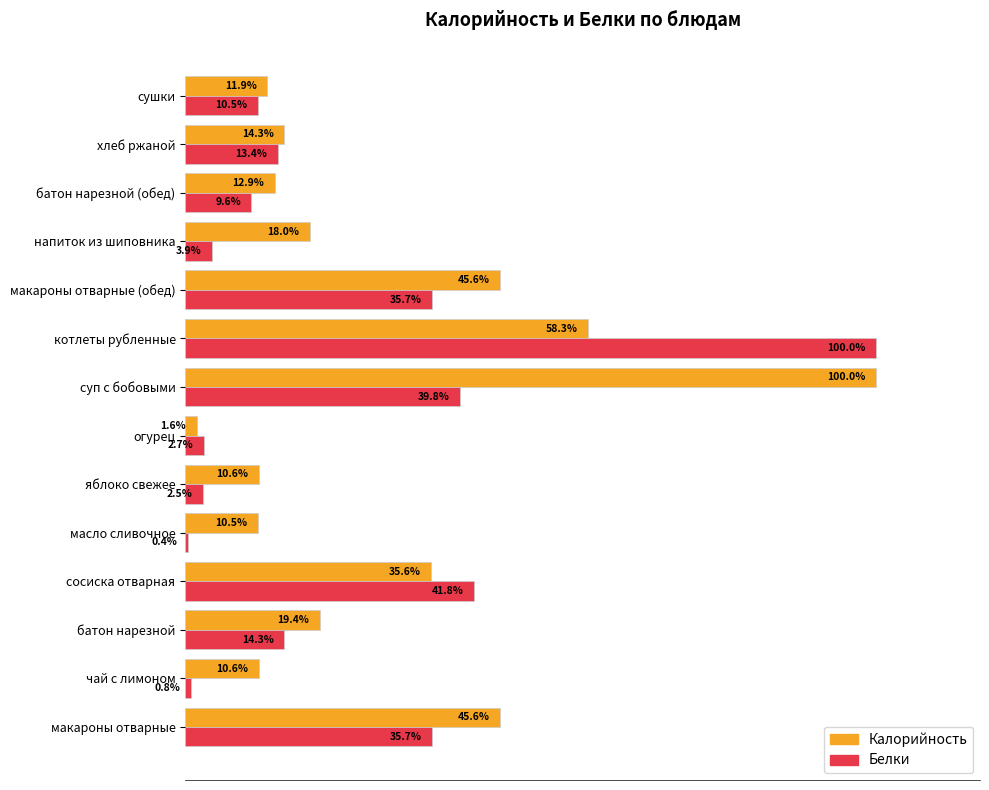

At напиток из шиповника, list the series in order from largest to smallest.

Калорийность, Белки